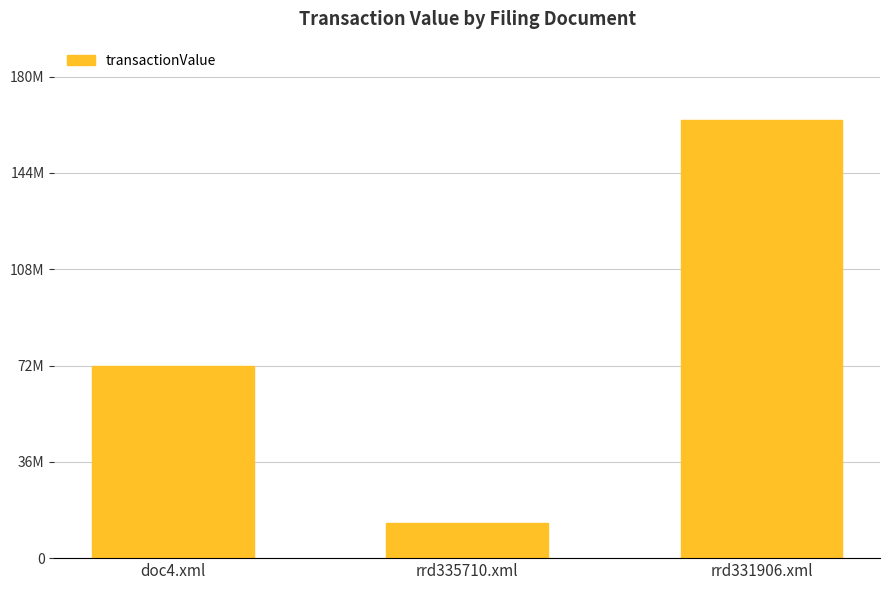

What is the change in value from doc4.xml to rrd331906.xml?

+91680002